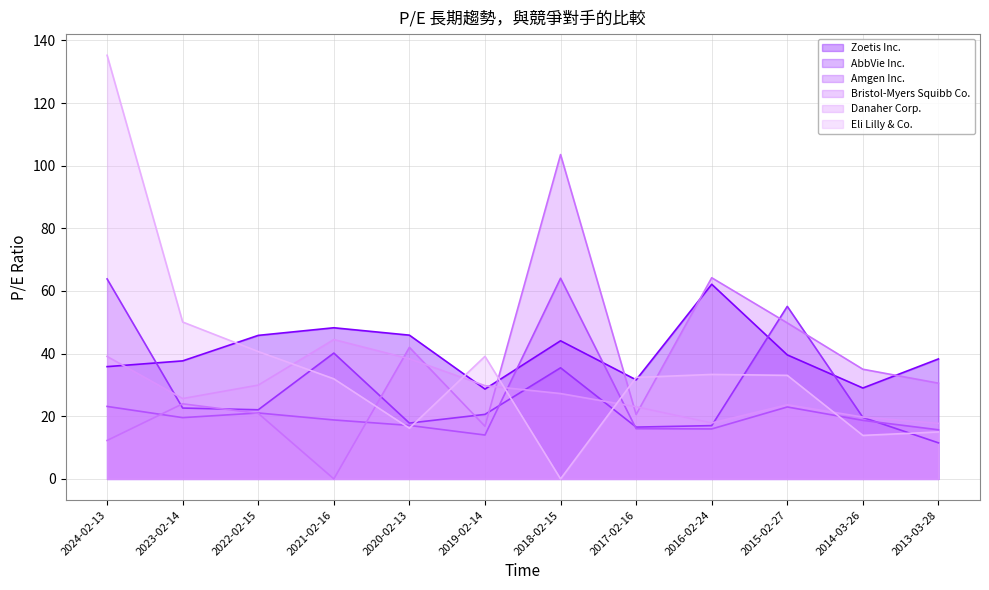

What is the difference between the Bristol-Myers Squibb Co. values at 2018-02-15 and 2016-02-24?

39.3